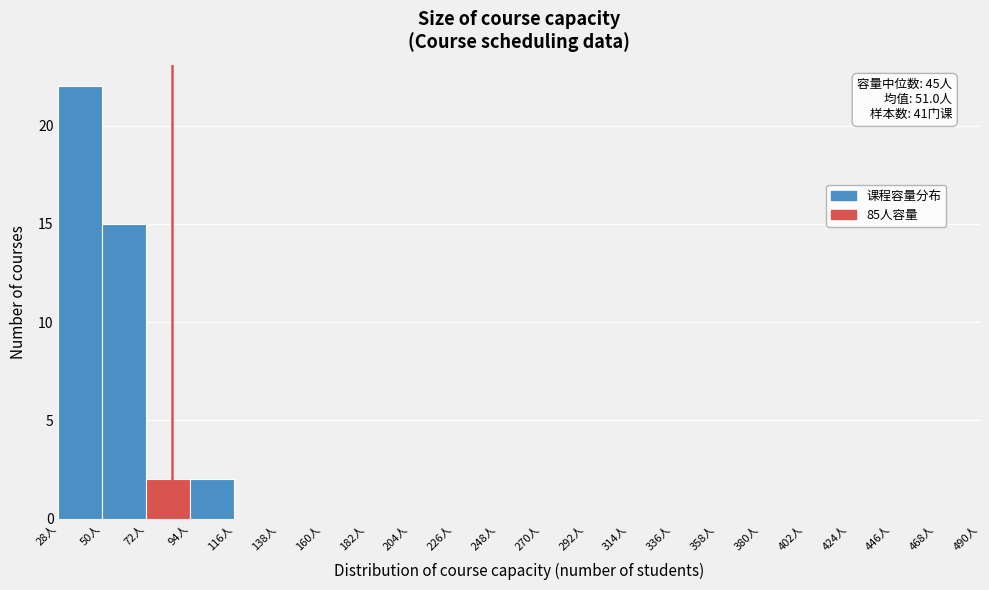

Over which range of the x-axis is the bar tallest?

28 to 50